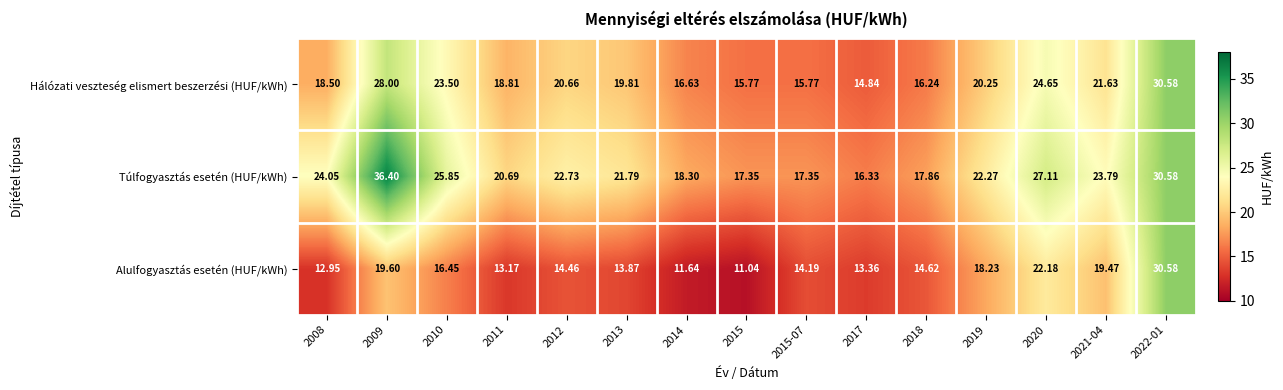

What is the smallest value displayed?

11.0